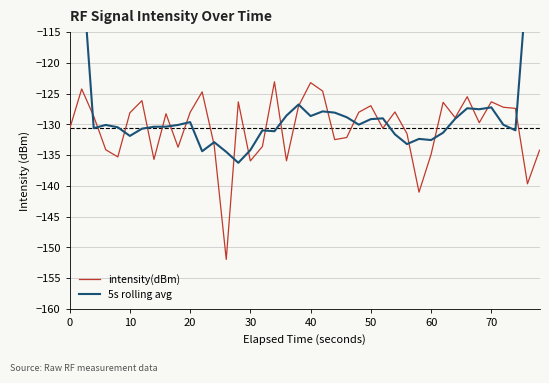

How many lines are shown in the chart?

2